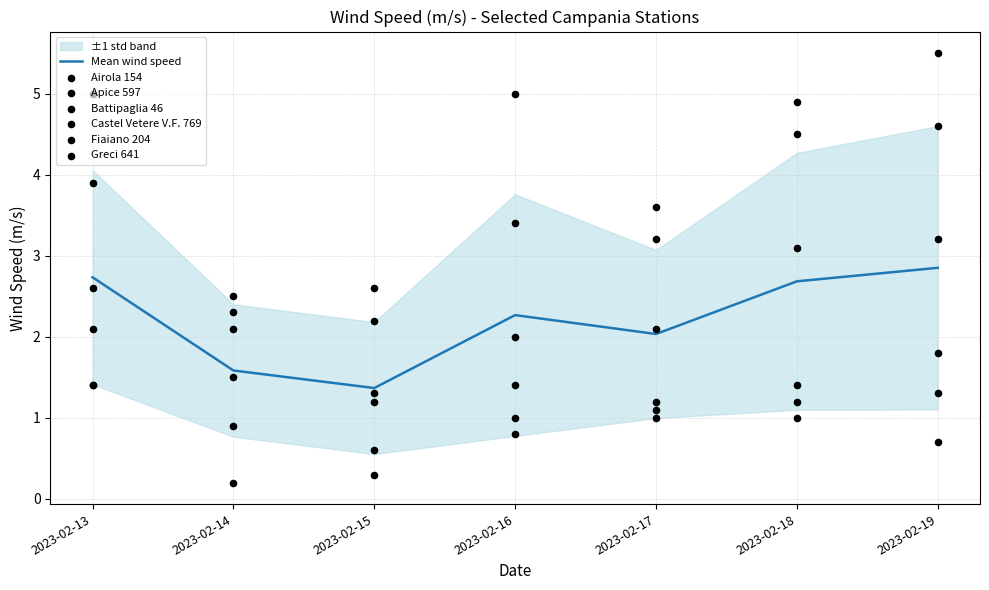

Is the value of Airola 154 at 2023-02-14 greater than the value of Battipaglia 46 at 2023-02-16?

No